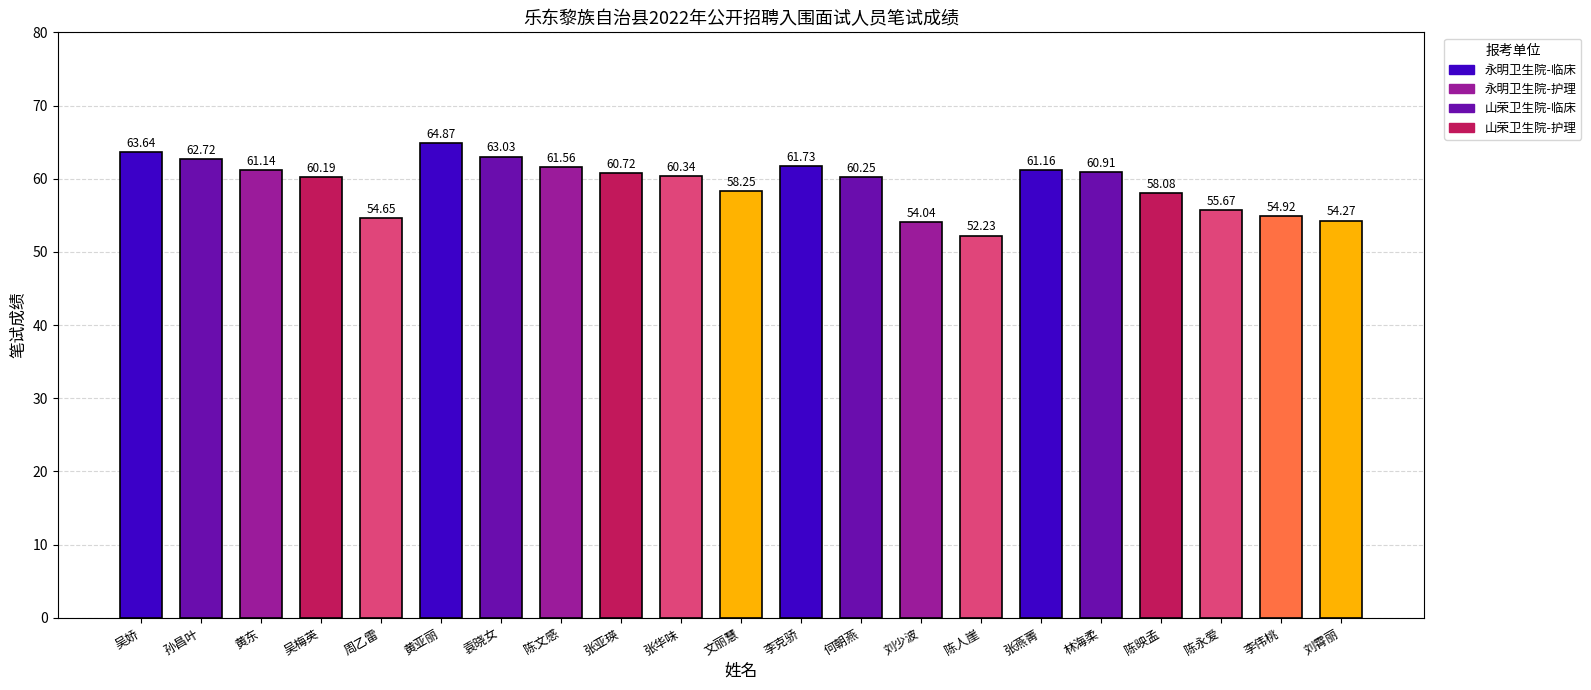

What is the value of the 1st bar from the left?

63.6